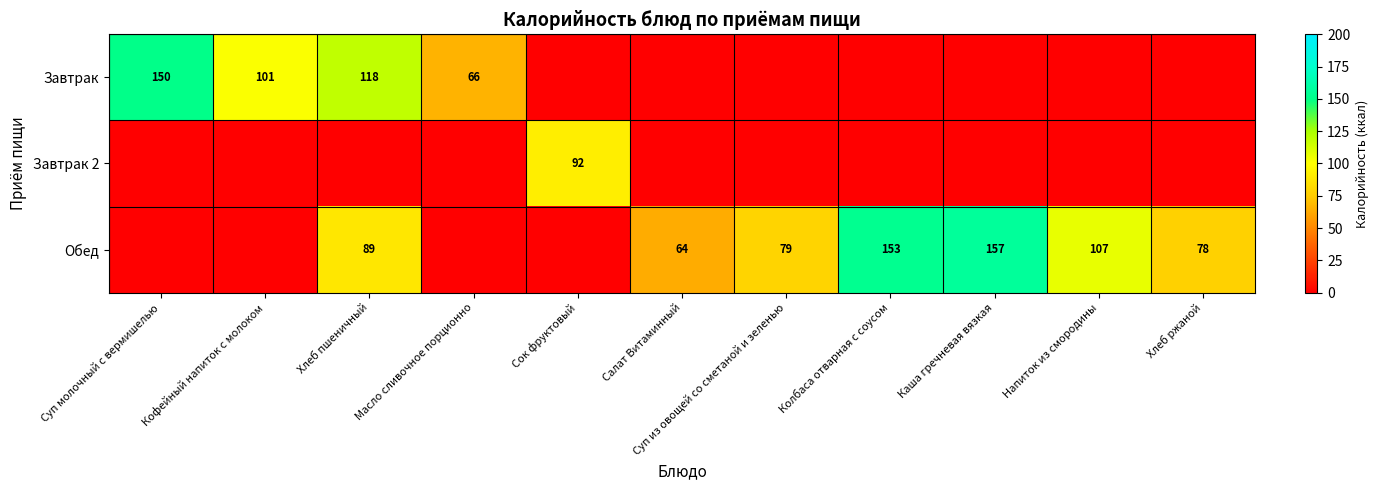

Is the value of Завтрак at Кофейный напиток с молоком greater than the value of Обед at Каша гречневая вязкая?

No